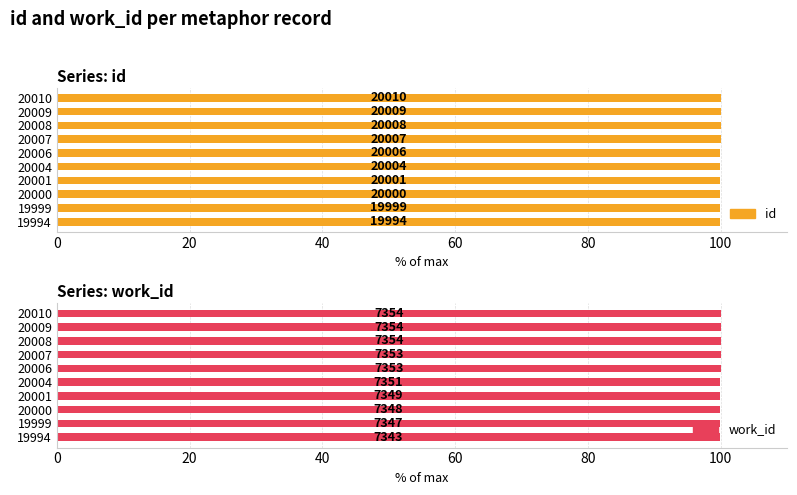

The value of work_id at 20001 is 99.9. True or false?

True